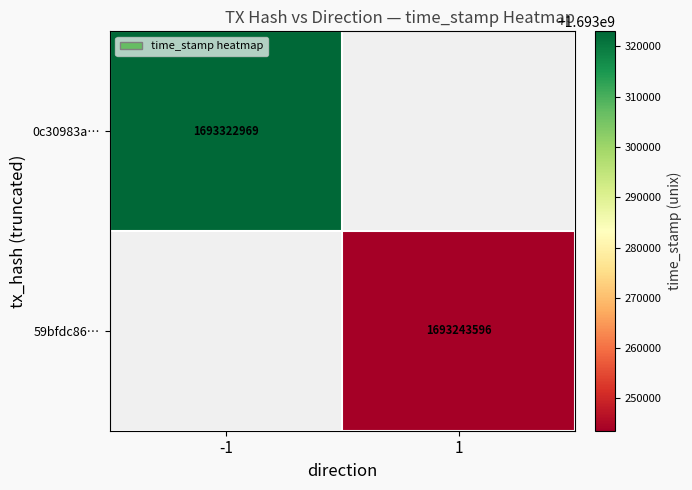

True or false: 0c30983a… has a value of 1693322969 at -1.

True